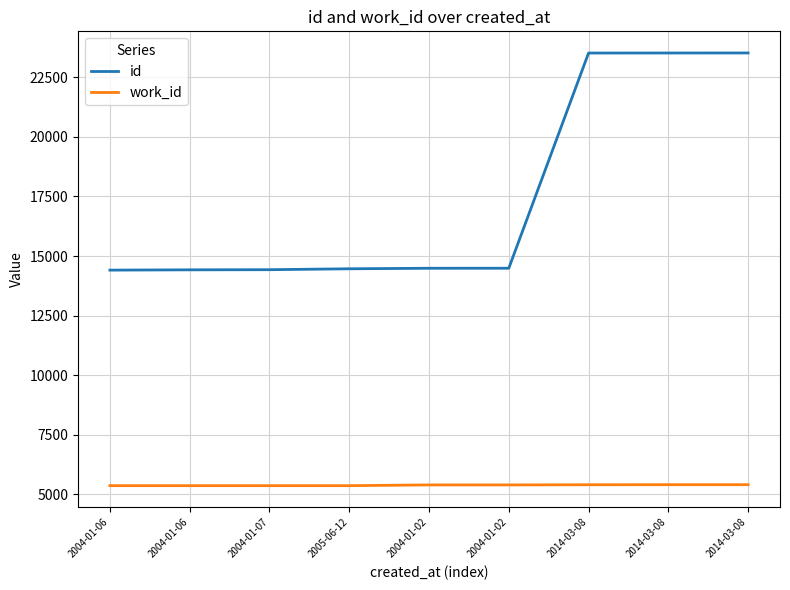

What are all the series names shown in the legend?

id, work_id